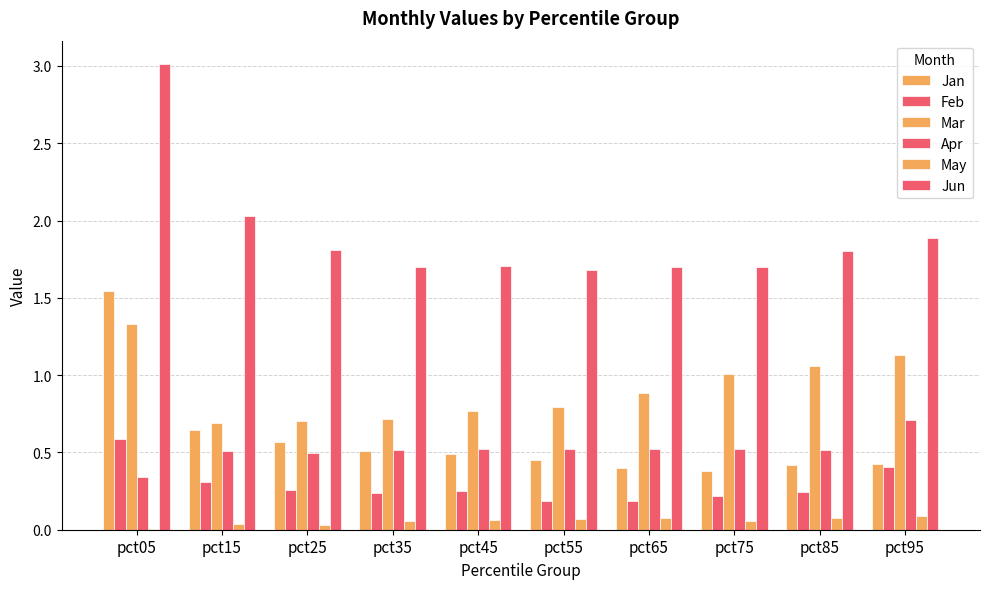

True or false: Jun has a value of 1.7 at pct45.

True